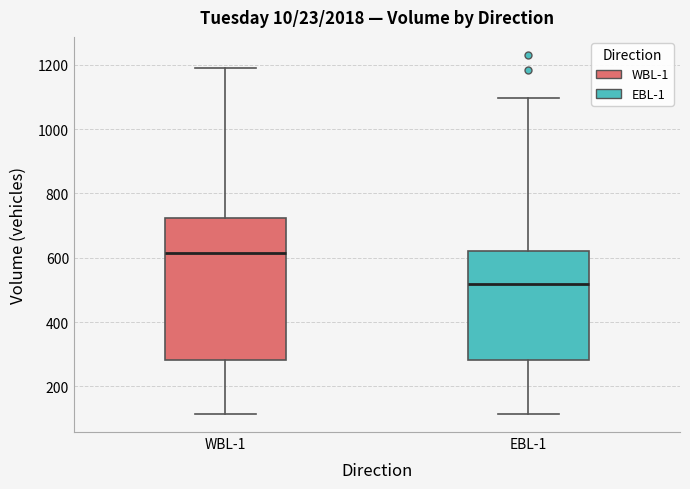

Comparing the boxes themselves (not the whiskers), which one is the tallest?

WBL-1